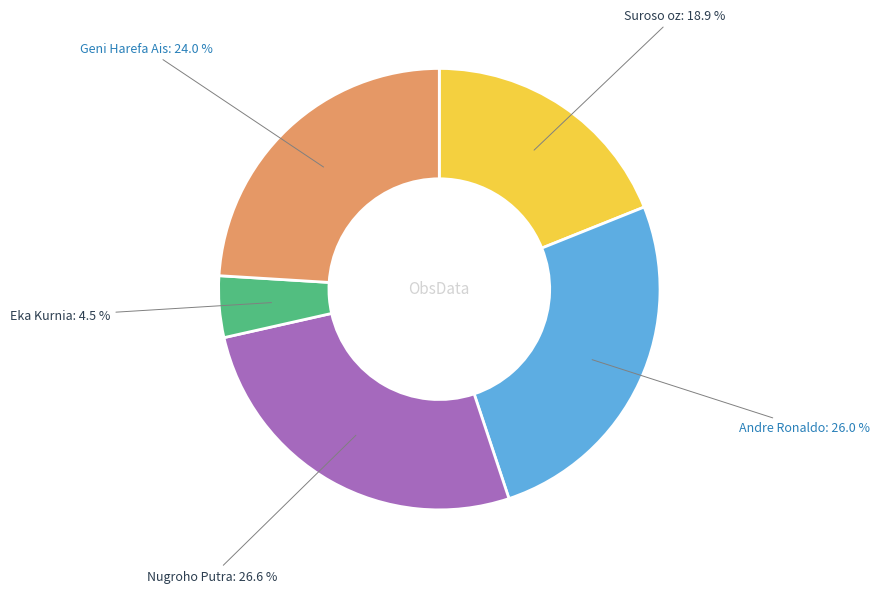

To the nearest percent, what is the average slice percentage?

20%